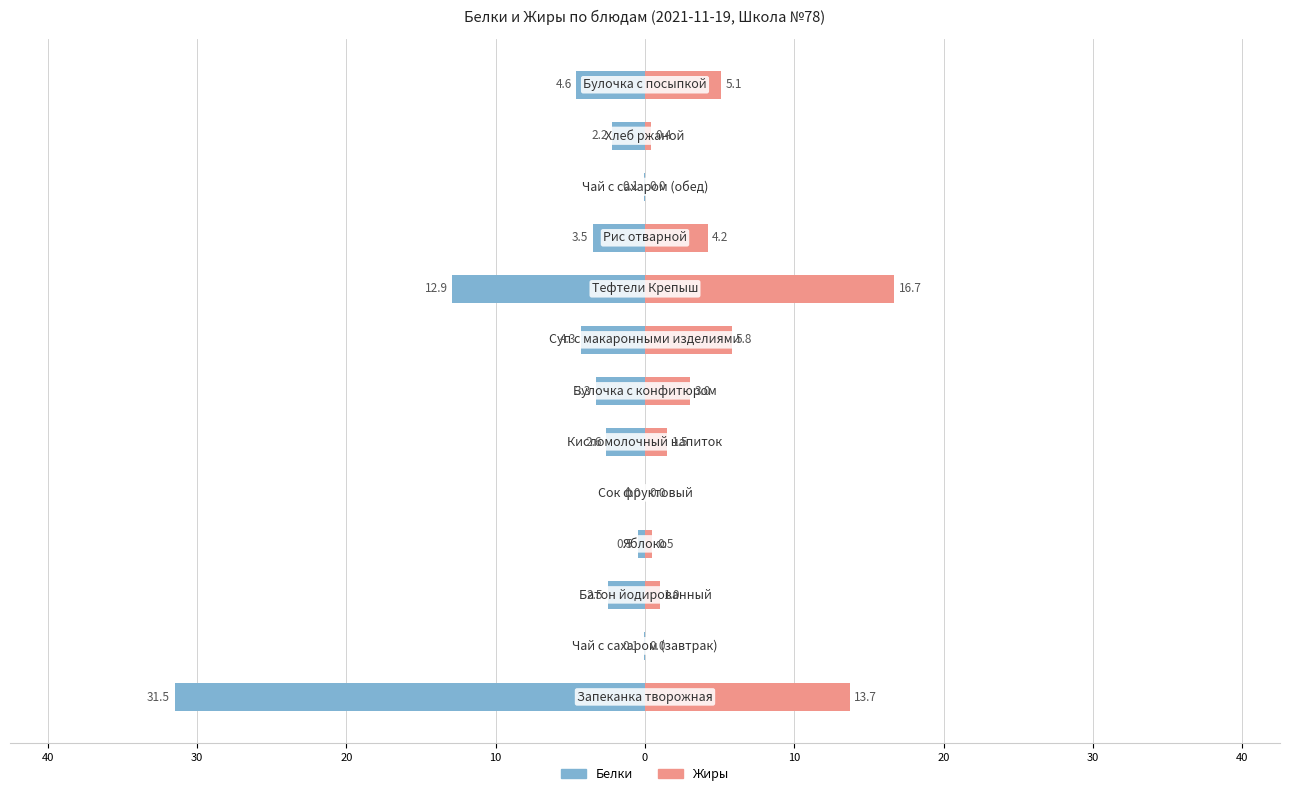

Which series changed the most between 50 and 40?

Белки